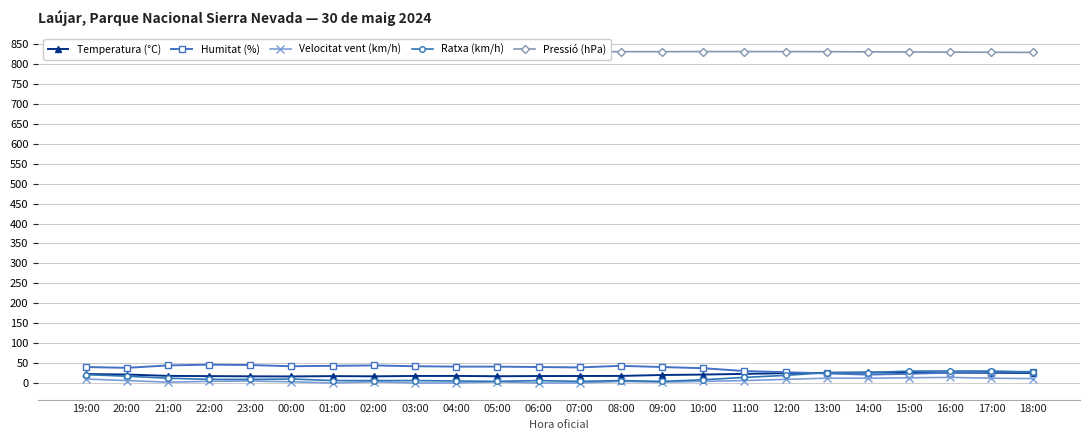

True or false: Pressió (hPa) has a value of 556.8 at 16:00.

False